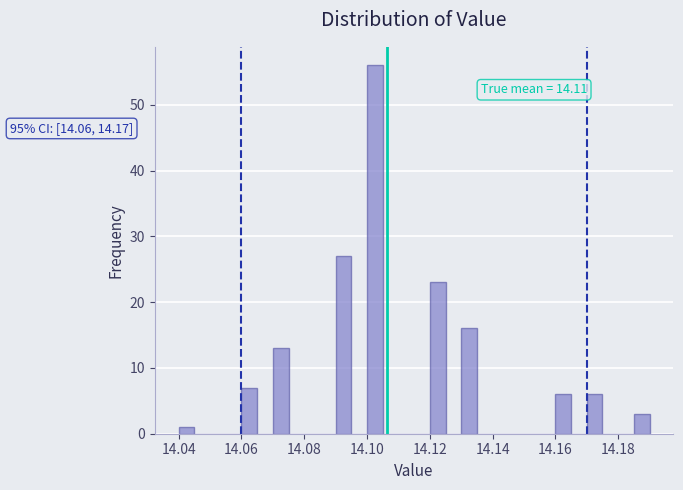

Around what value on the x-axis is the tallest bar? Give the approximate position of its centre, as read against the axis.

14.102